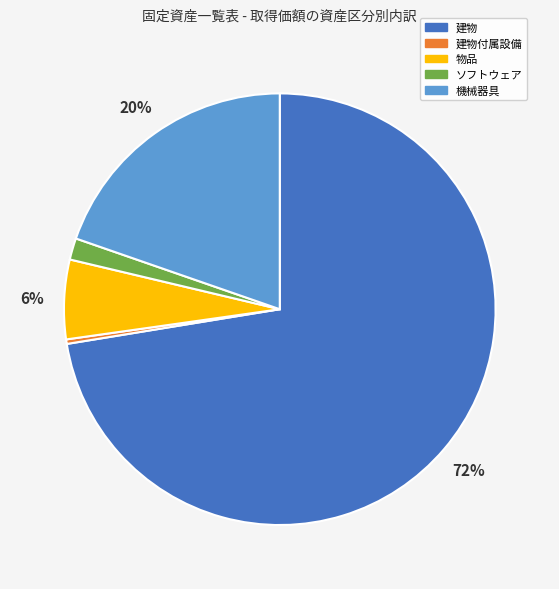

Between ソフトウェア and 建物付属設備, which is larger?

ソフトウェア